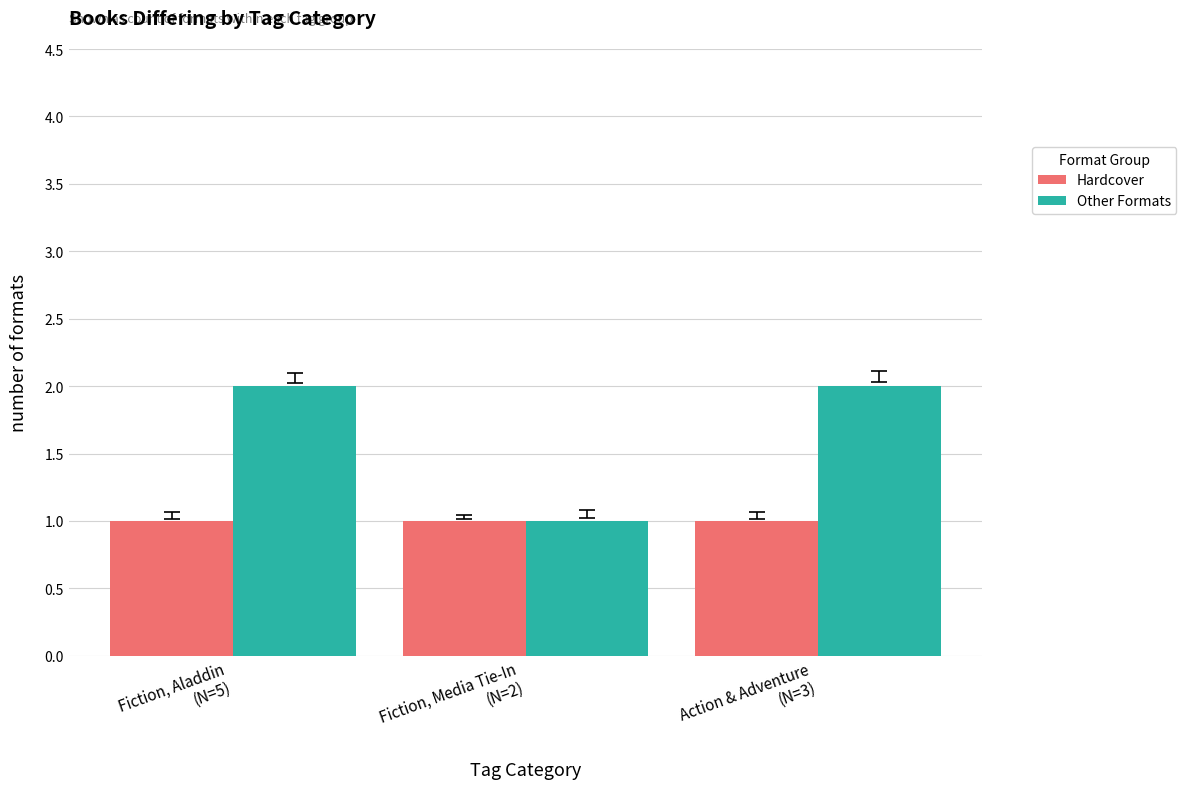

List the series in order of their peak value, highest first.

Other Formats, Hardcover